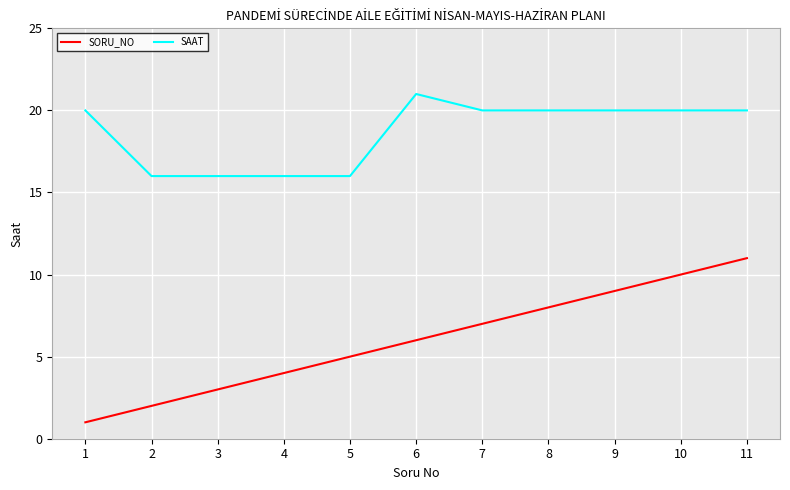

True or false: SORU_NO and SAAT cross at least once.

False